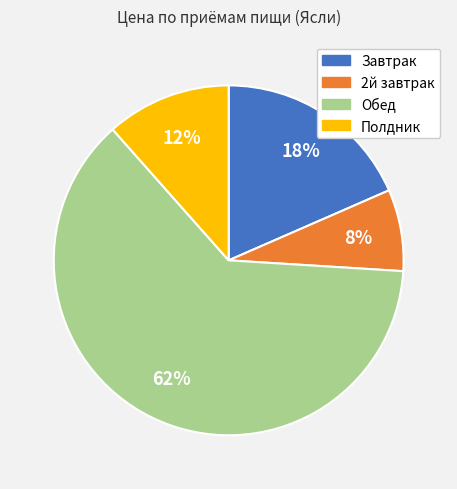

What percentage is the Обед slice, to the nearest percent?

62%